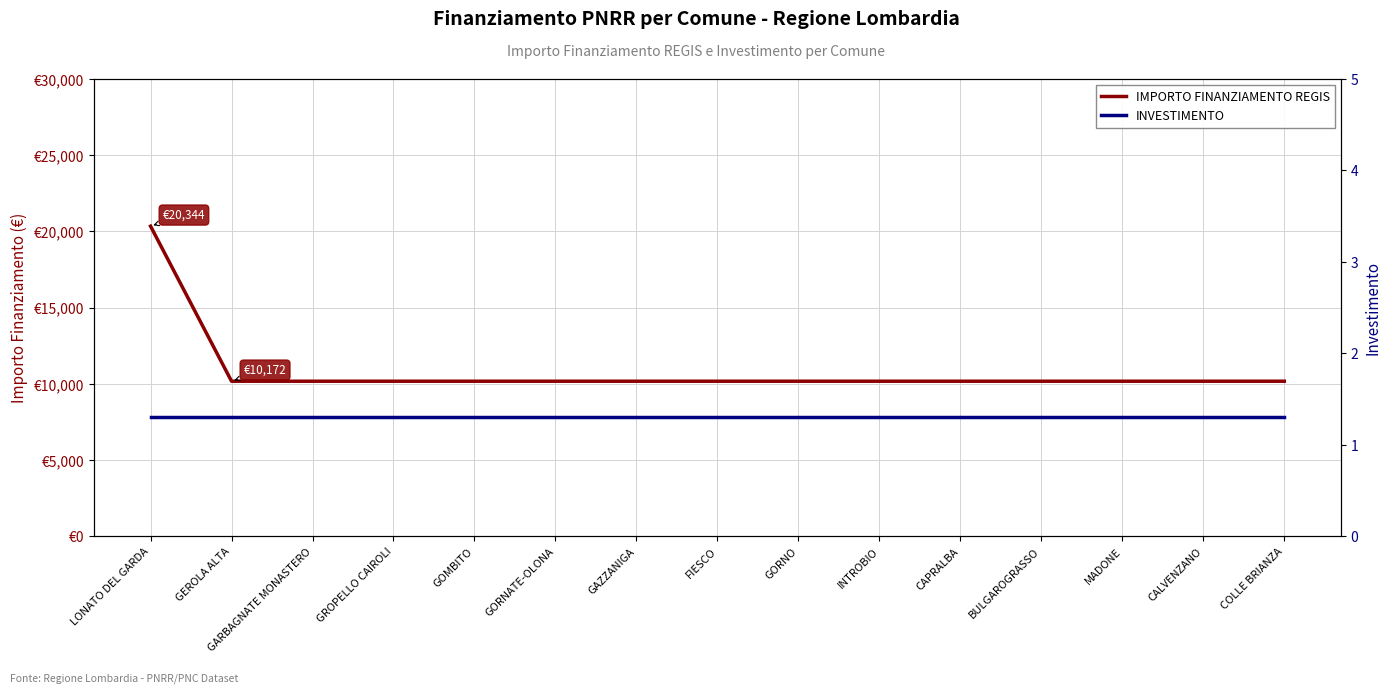

Where is IMPORTO FINANZIAMENTO REGIS nearest to the value 15258?

LONATO DEL GARDA